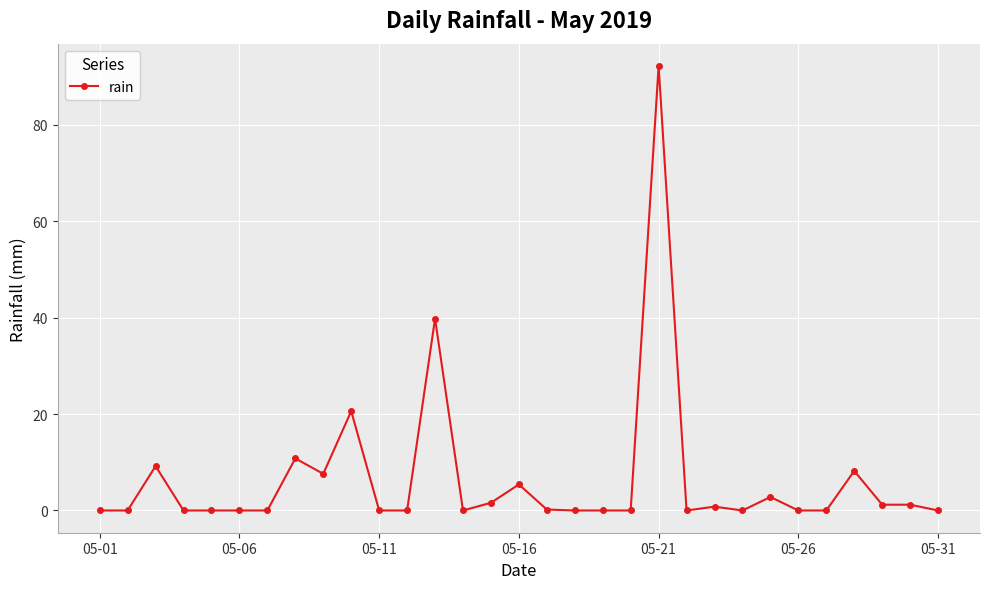

What is the difference between the second highest and second lowest values?

39.8